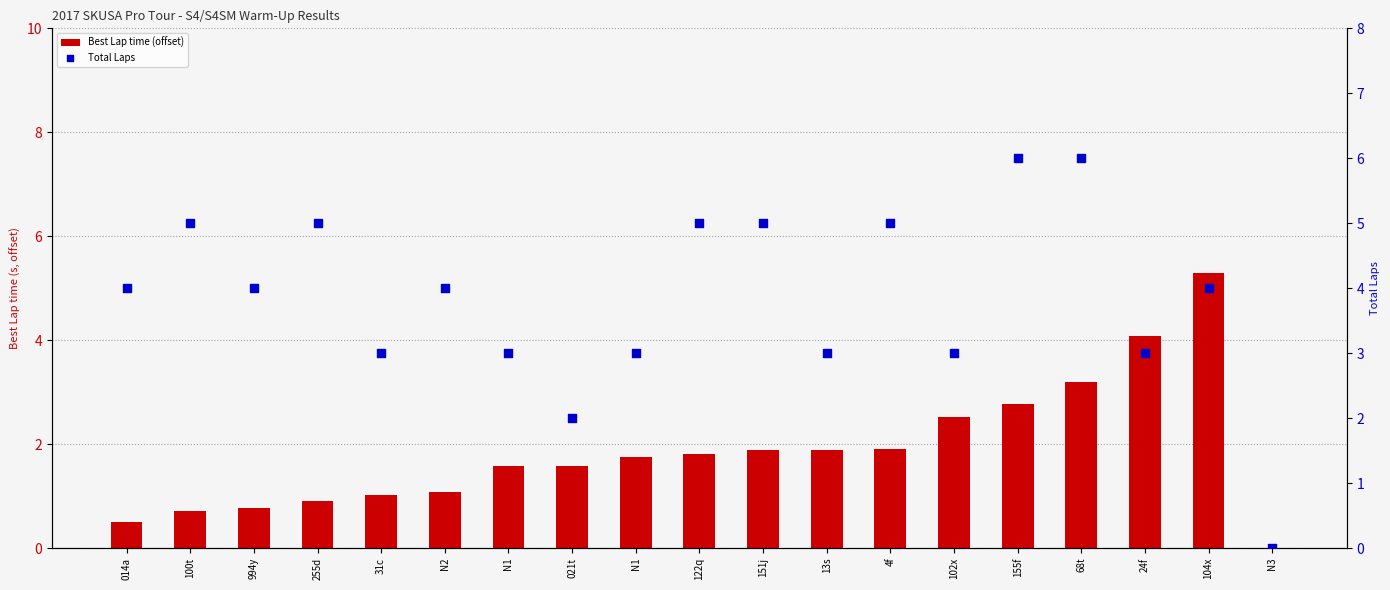

What is the total value across all series at 155f?

8.8